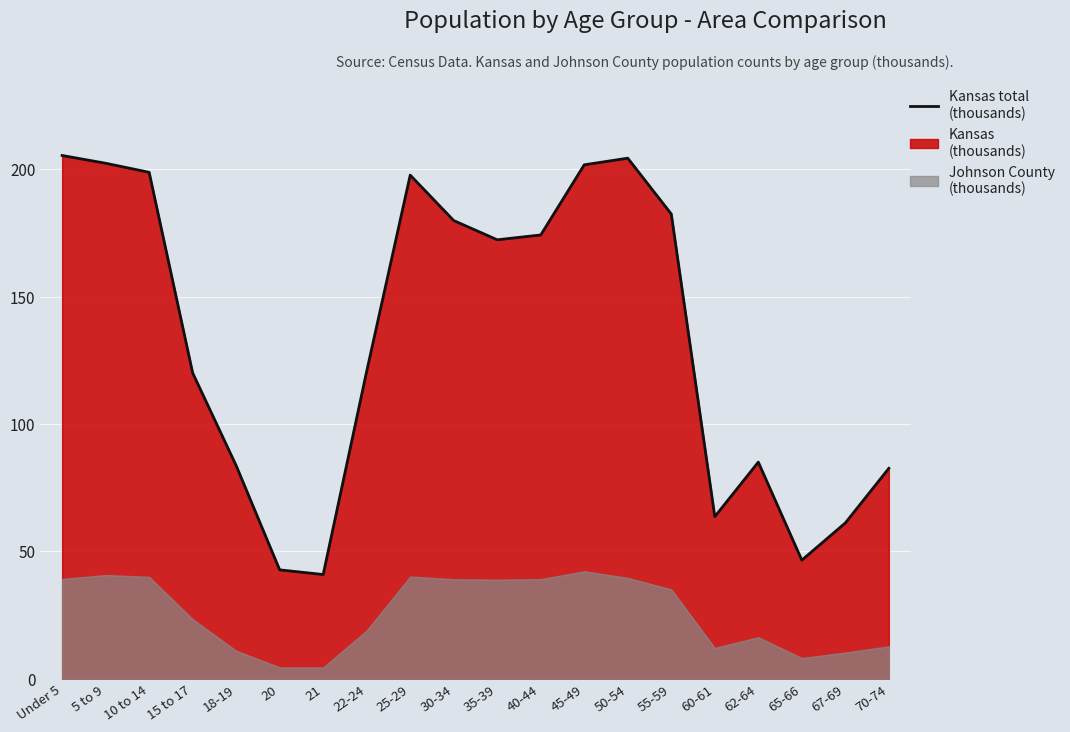

How many interior local valleys (lower than both neighbors) does the data have?

4